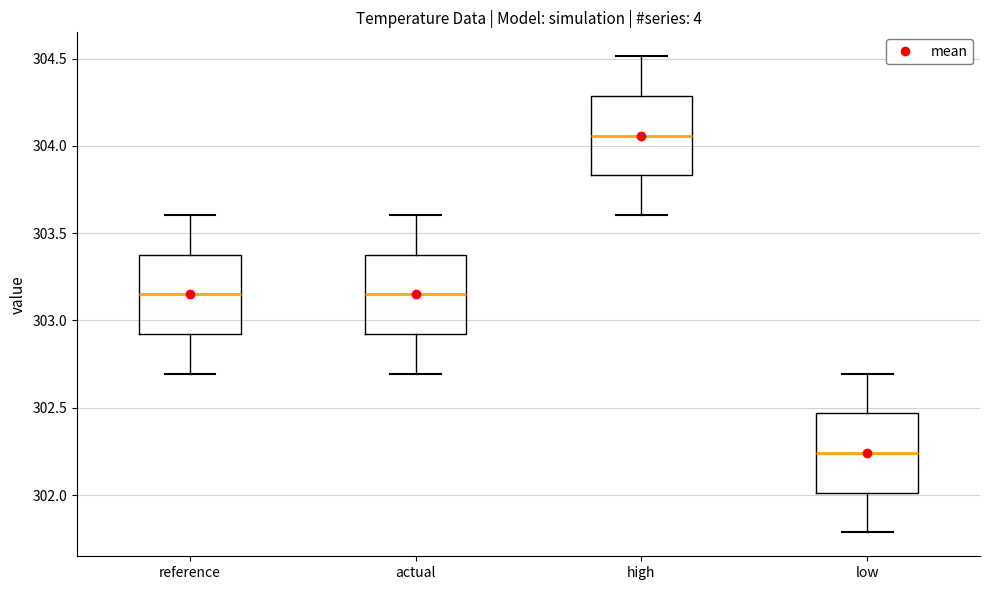

Where is the lower edge of the box for reference on the y-axis? The values are not printed on the chart, so give them approximately, as read against the axis.

302.90